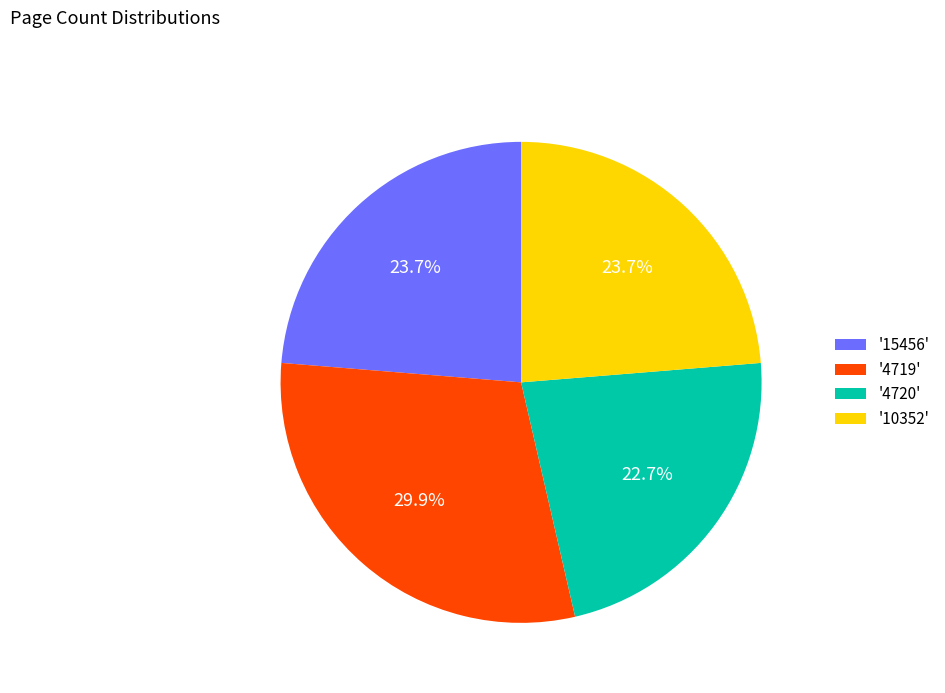

How many slices are in this pie chart?

4